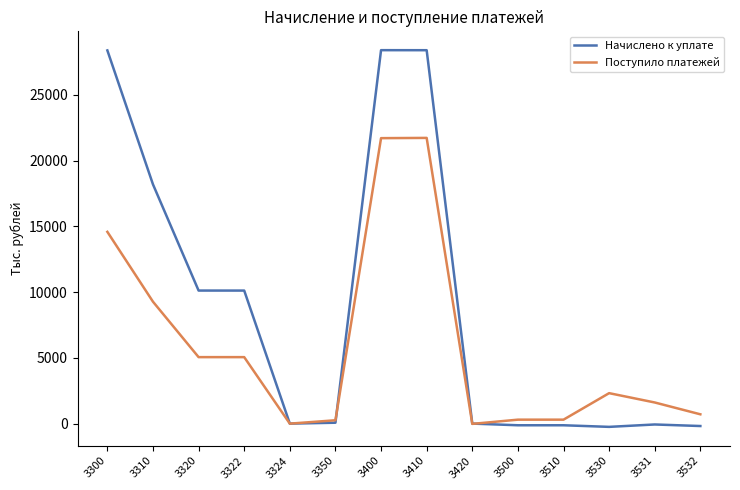

True or false: Начислено к уплате has a value of -124 at 3500.

True